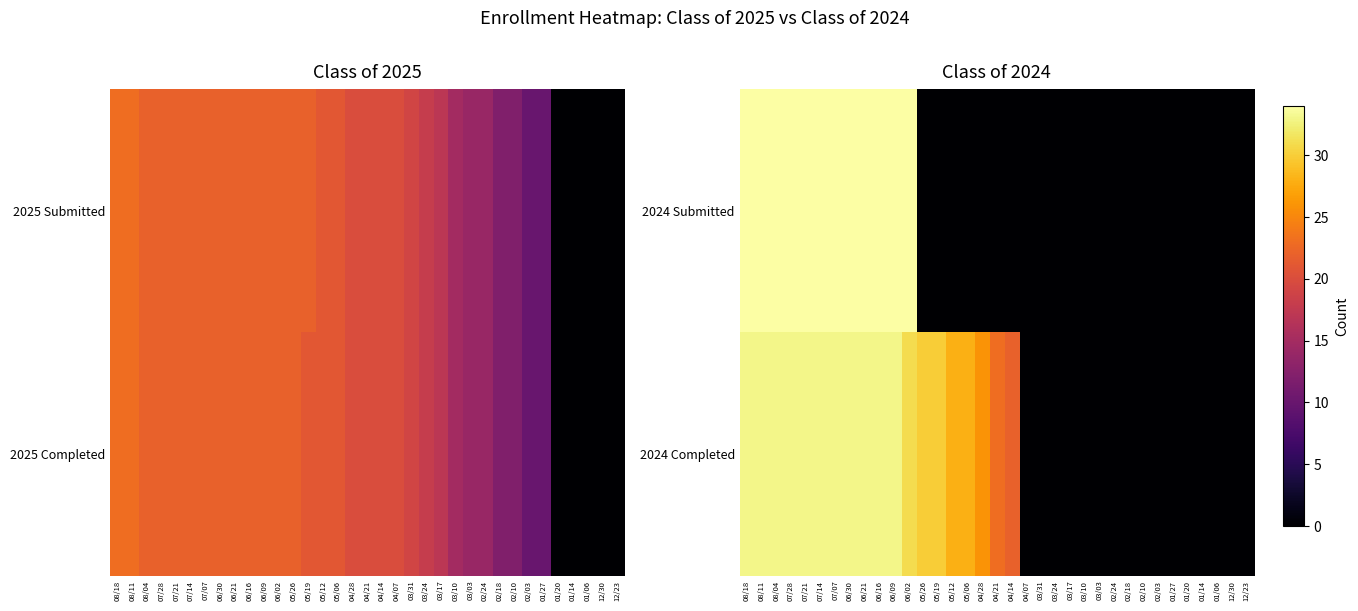

Where is 2024 Completed nearest to the value 16?

04/14